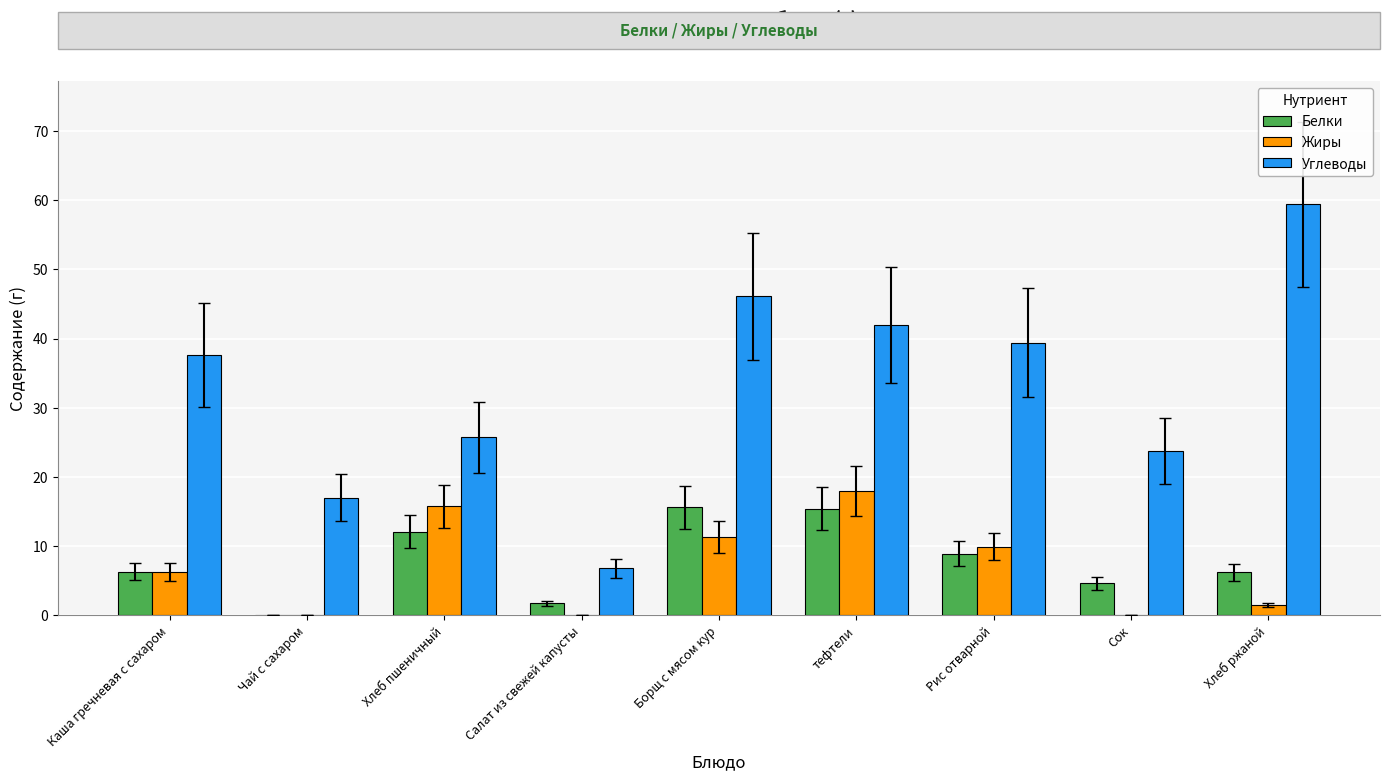

What is the average value of the Жиры series?

7.0